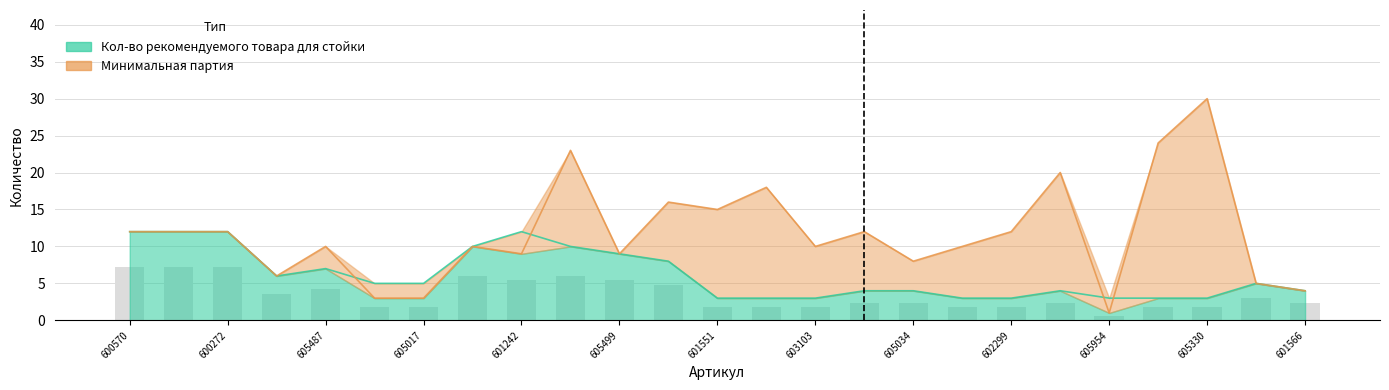

What position from the right is 605499?

15